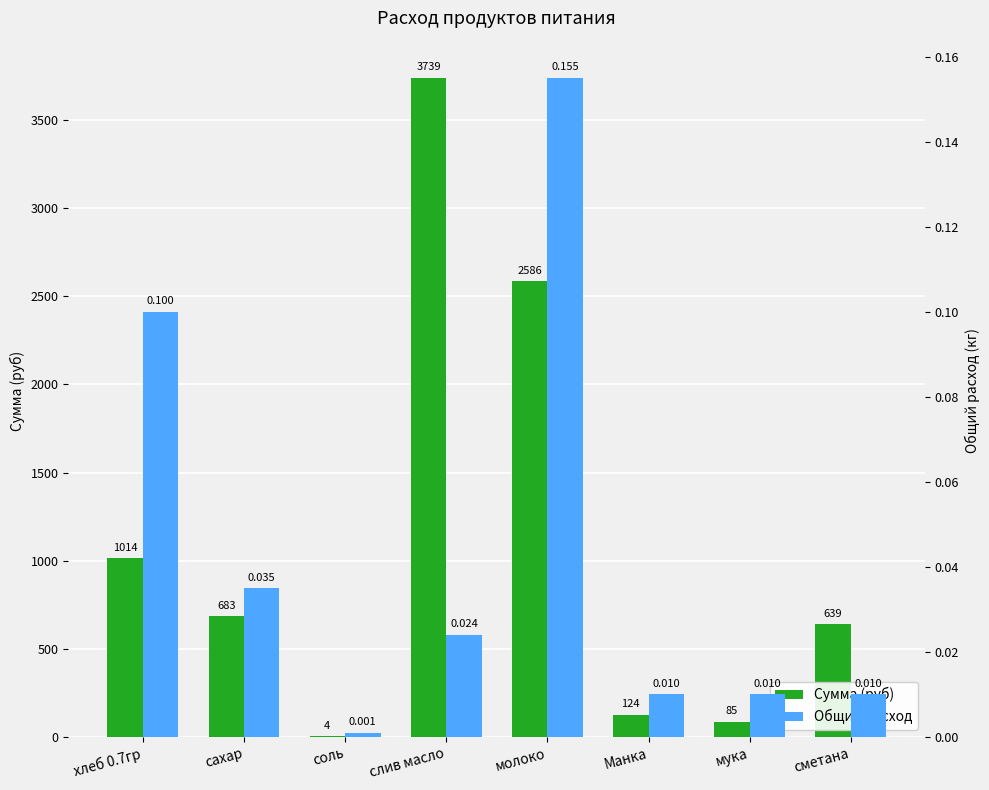

At which label is Общий расход closest to 0?

соль